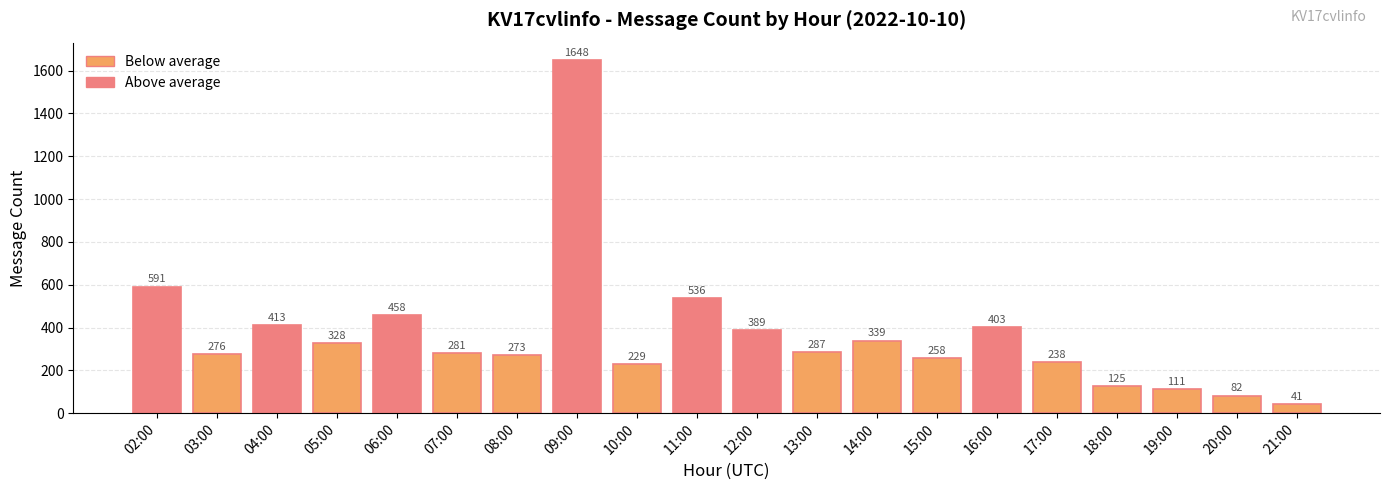

Is it true that the value at 05:00 is 328?

True